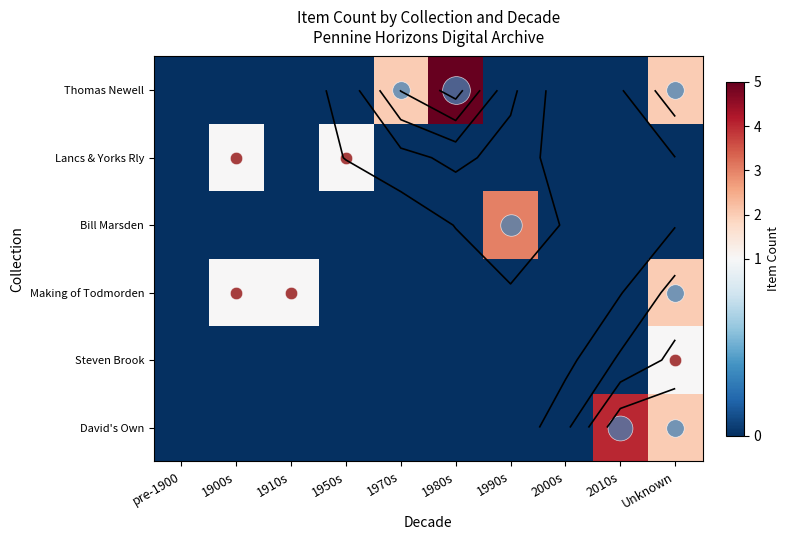

The Lancs & Yorks Rly series shows 1 at 1970s. True or false?

False